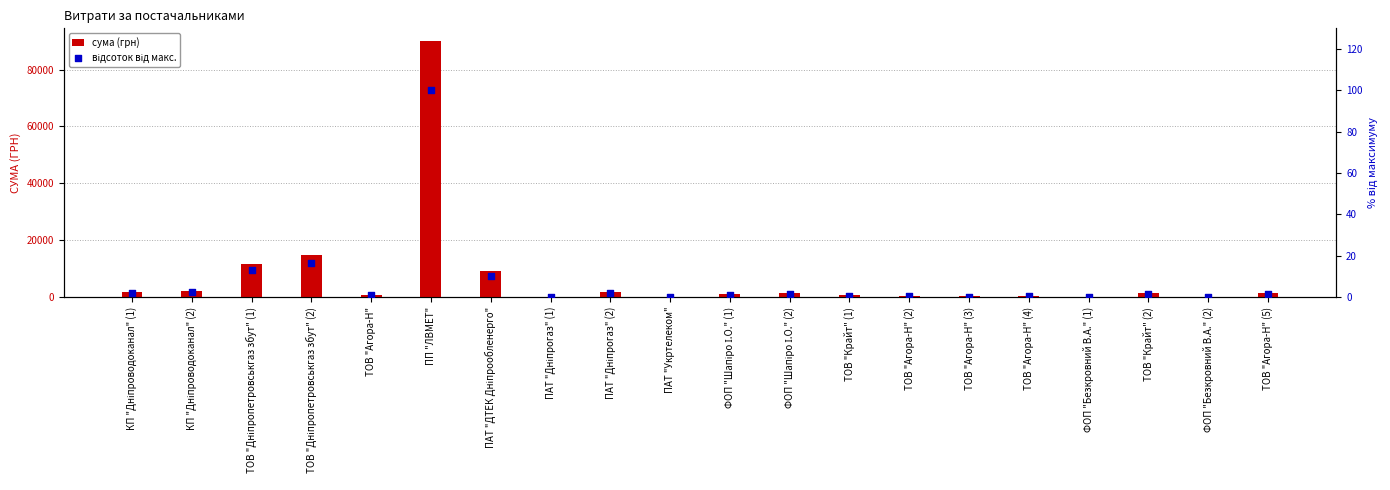

Which series has the widest spread of Y values?

сума (грн)